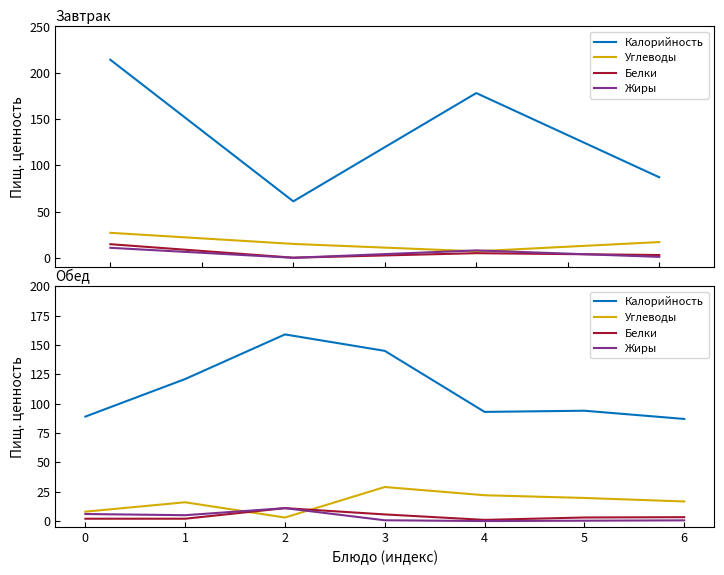

Is it true that Калорийность equals 119.5 at 5?

False